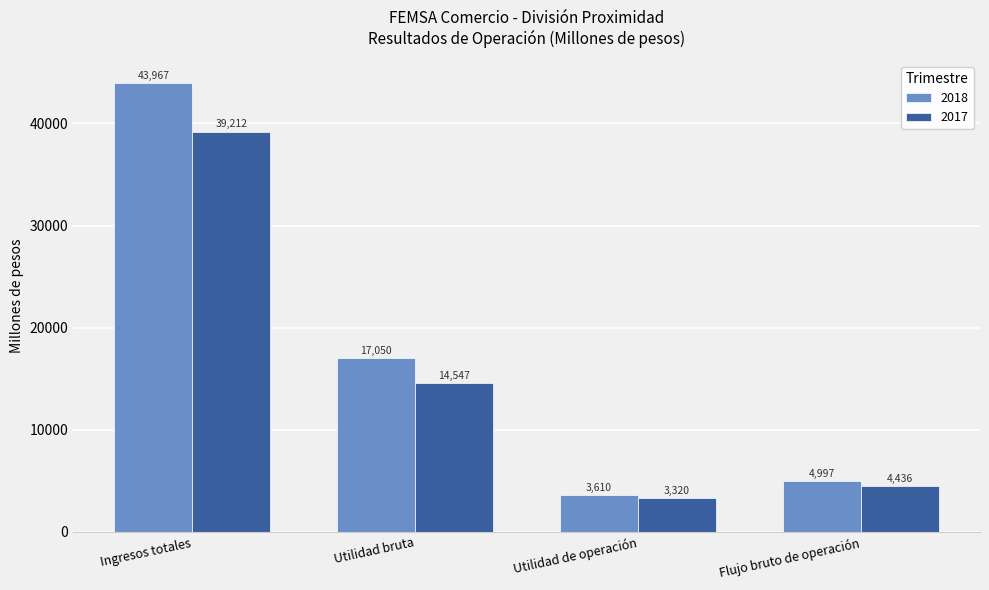

What is the difference between the 2018 values at Utilidad de operación and Utilidad bruta?

13440